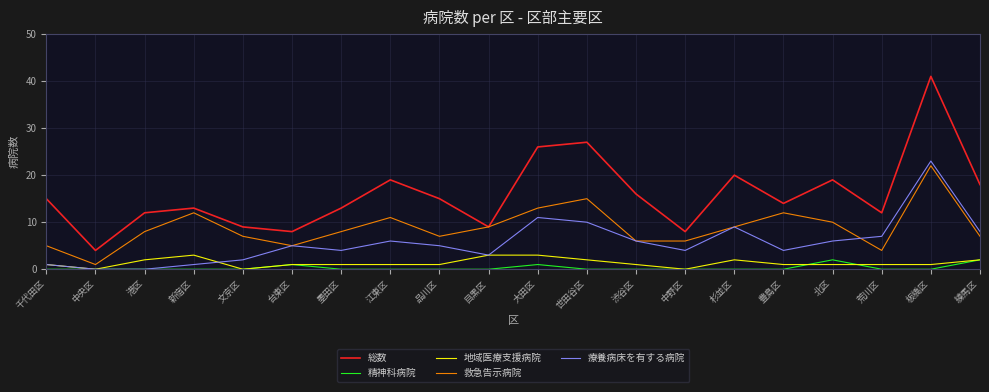

At which category is the sum across all series the highest?

板橋区